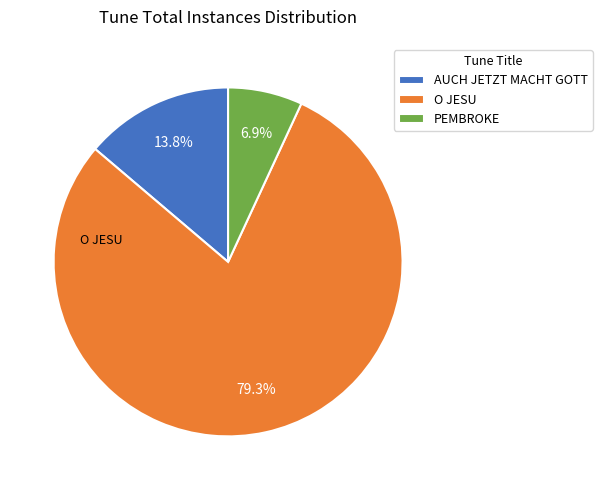

What is the ratio of the value at AUCH JETZT MACHT GOTT to the value at O JESU?

0.2